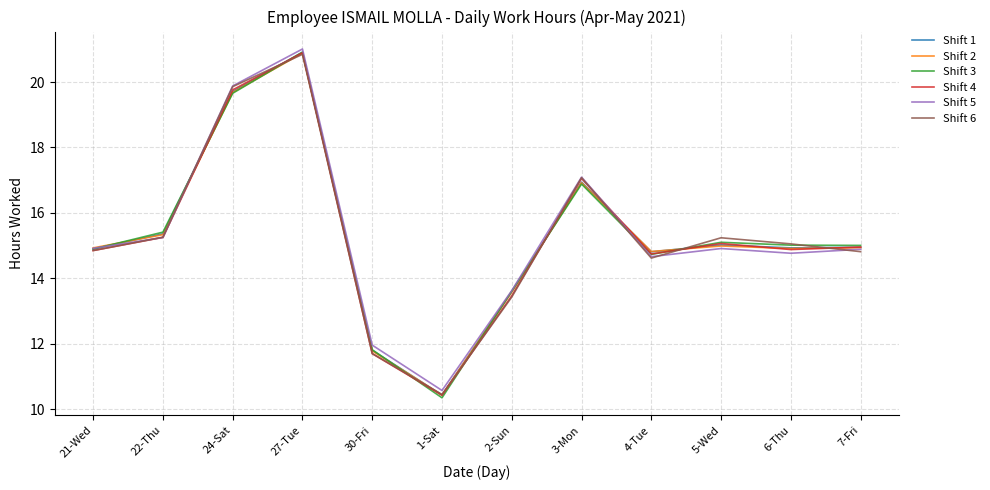

At which category is the sum across all series the highest?

27-Tue